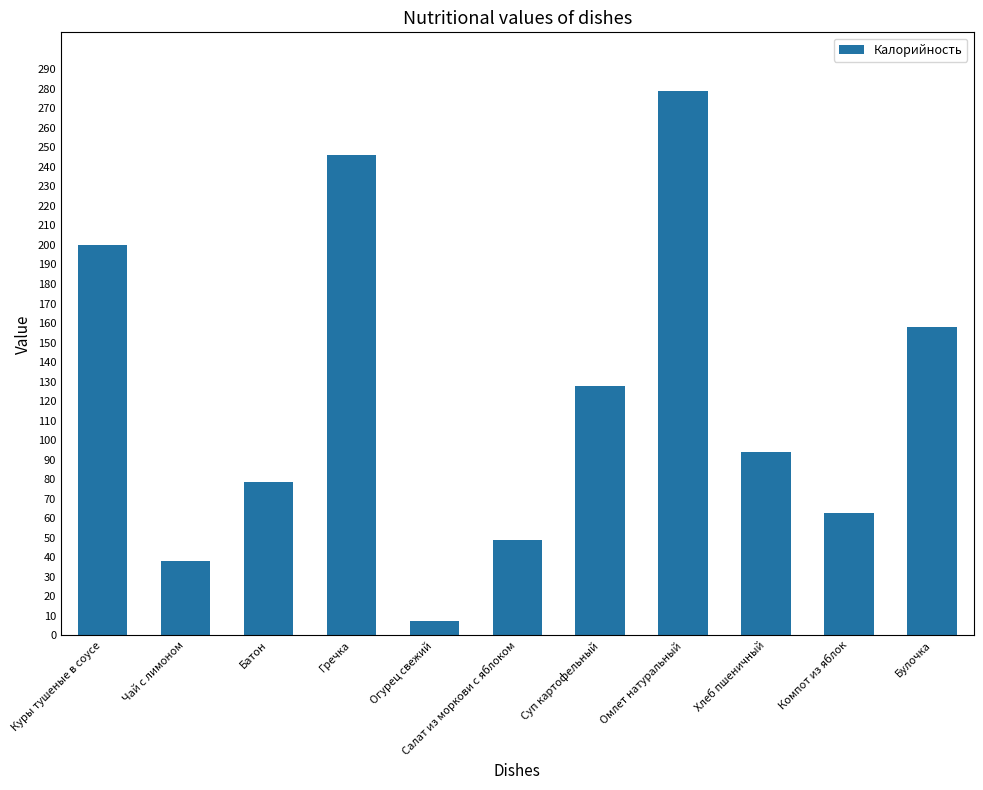

What is the approximate value at Омлет натуральный?

278.9